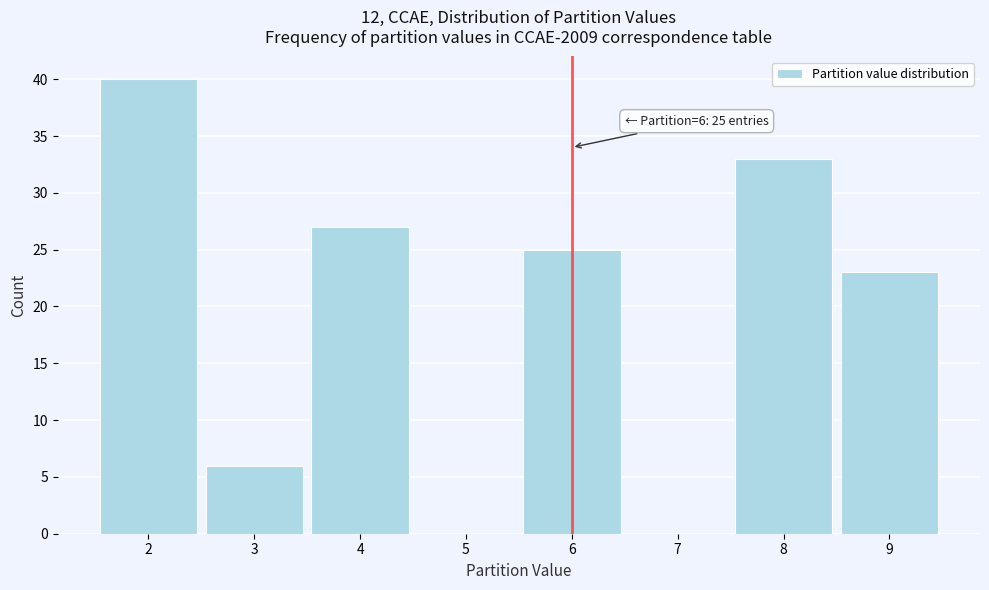

Reading left to right, extract all data points from this chart.

2=40	3=6	4=27	5=0	6=25	7=0	8=33	9=23